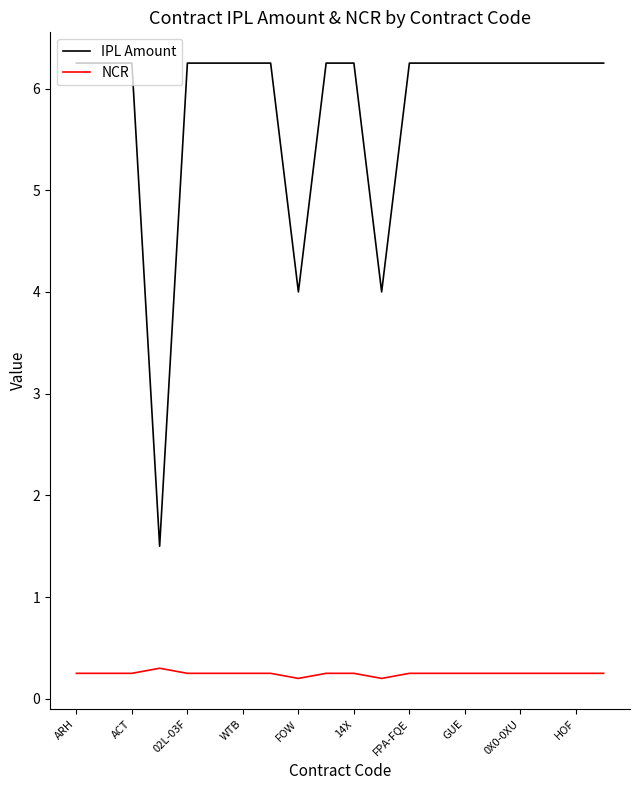

How many series are shown in this chart?

2